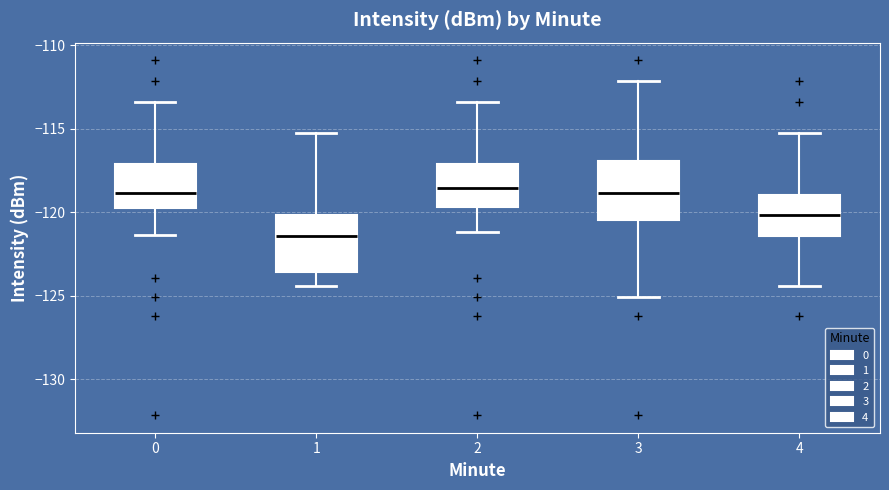

Where is the lower edge of the box at x = 3 on the y-axis? The values are not printed on the chart, so give them approximately, as read against the axis.

-120.5